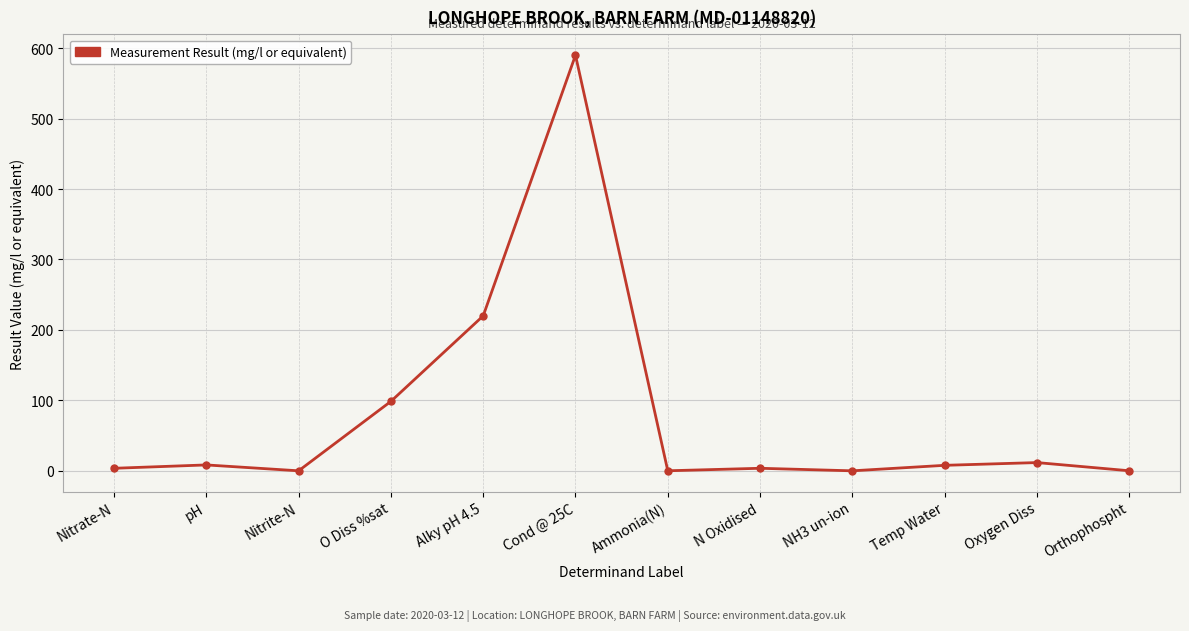

What is the difference between the maximum and minimum values?

590.0